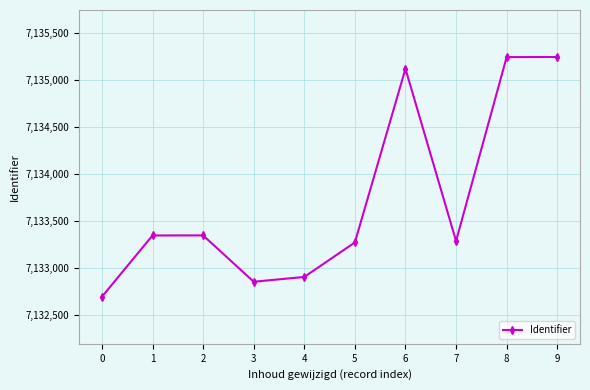

What is the approximate value at 7, to the nearest 100?

7133300